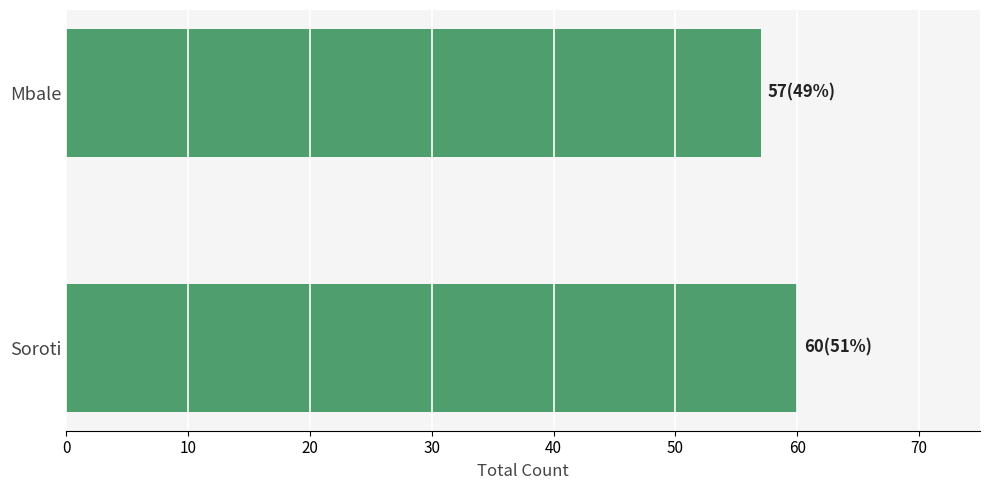

How many data points are less than 60?

1